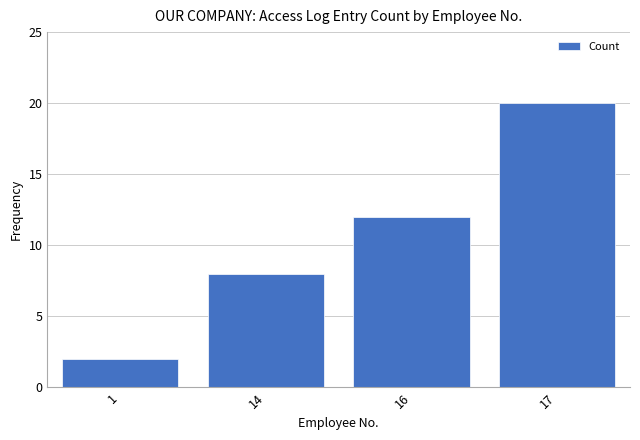

Reading left to right, what are all the values shown in this chart?

1=2	14=8	16=12	17=20